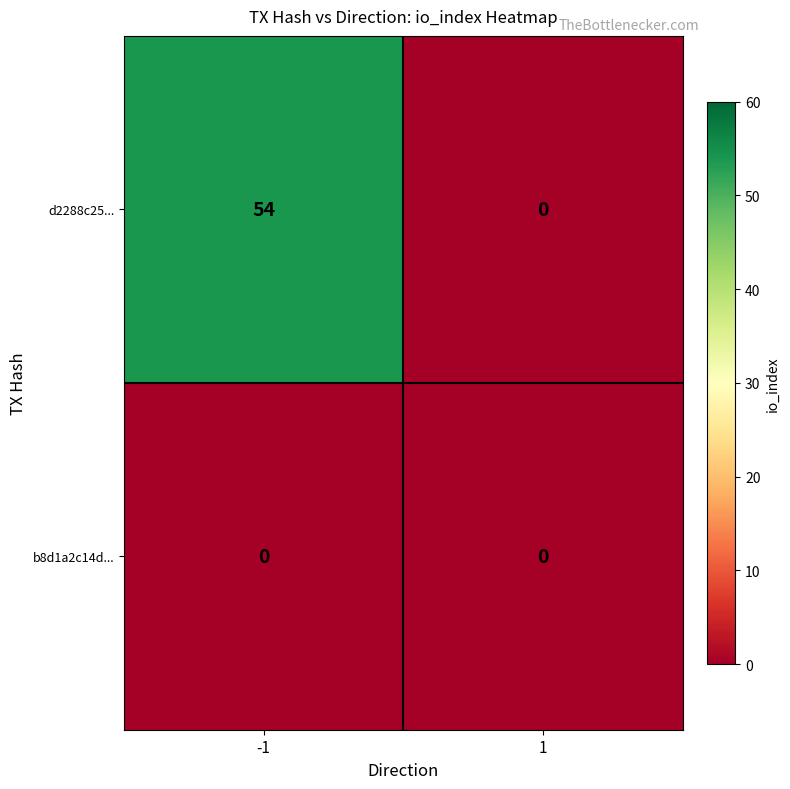

What is the spread (max minus min) of values at -1?

54